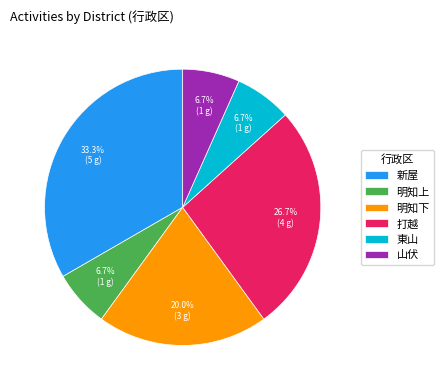

Is it true that 東山 is 7% of the pie?

True